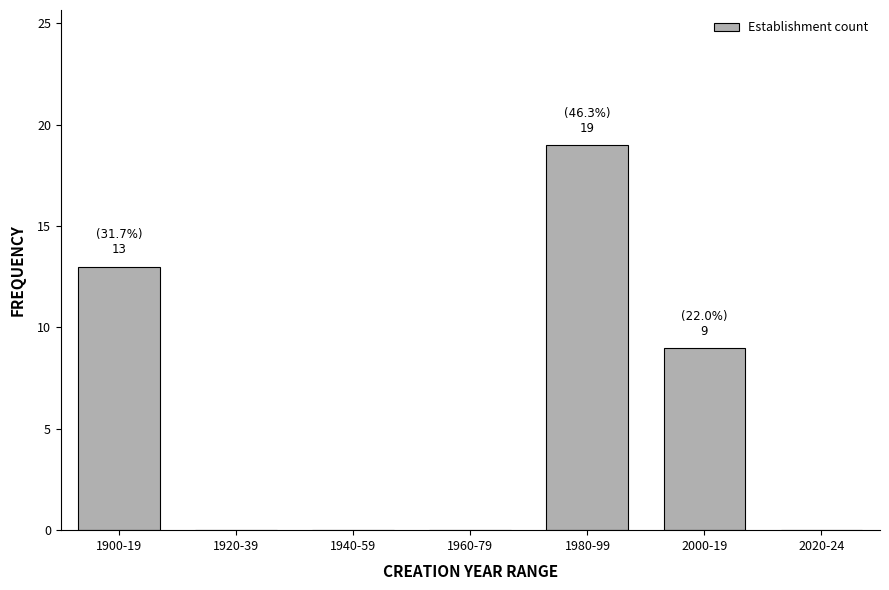

Reading left to right, list all the values displayed in this chart.

1900-19=13	1920-39=0	1940-59=0	1960-79=0	1980-99=19	2000-19=9	2020-24=0